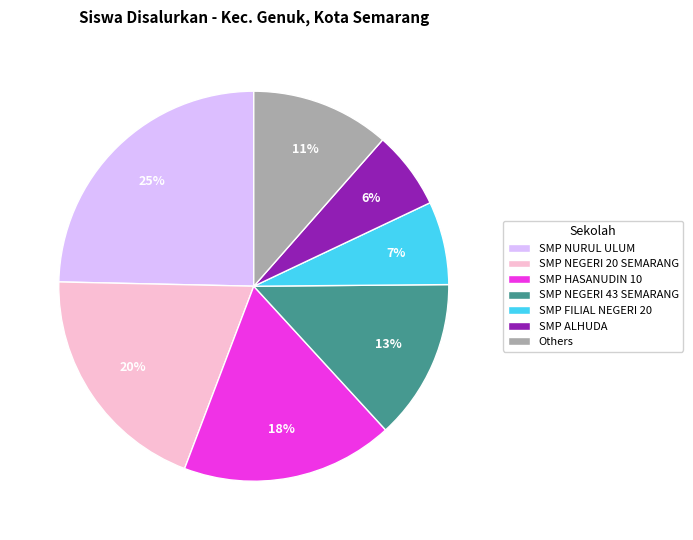

Does any single category account for the majority?

No